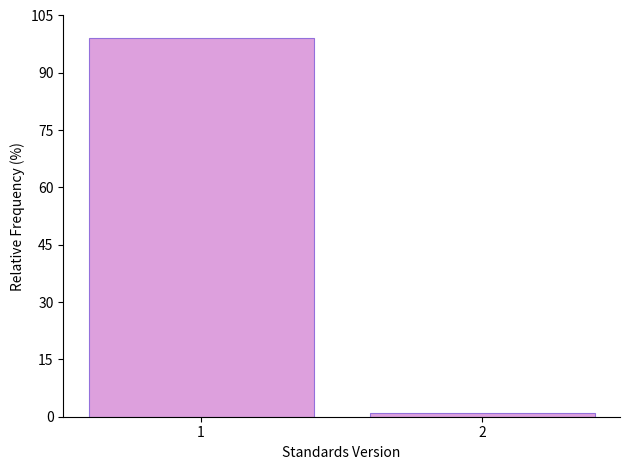

Reading left to right, extract all data points from this chart.

1=99.0	2=1.0